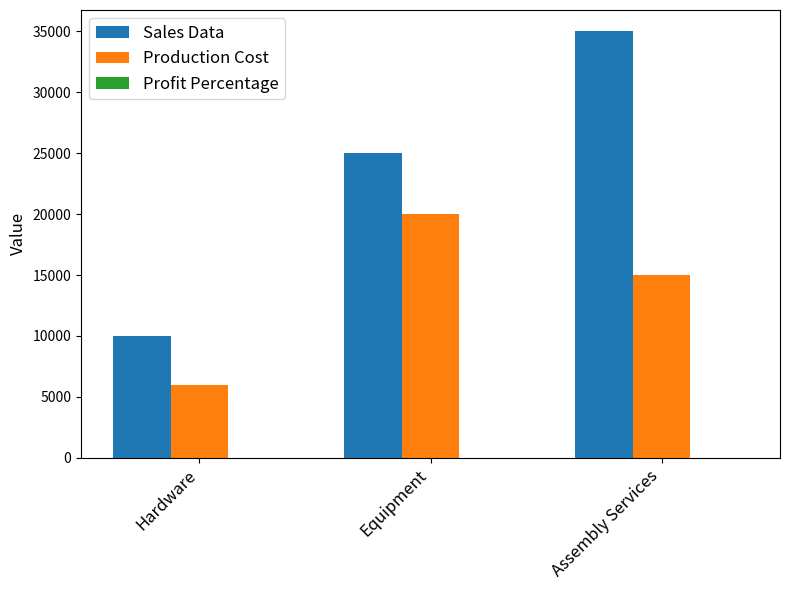

The Production Cost series shows 20657.6 at Assembly Services. True or false?

False